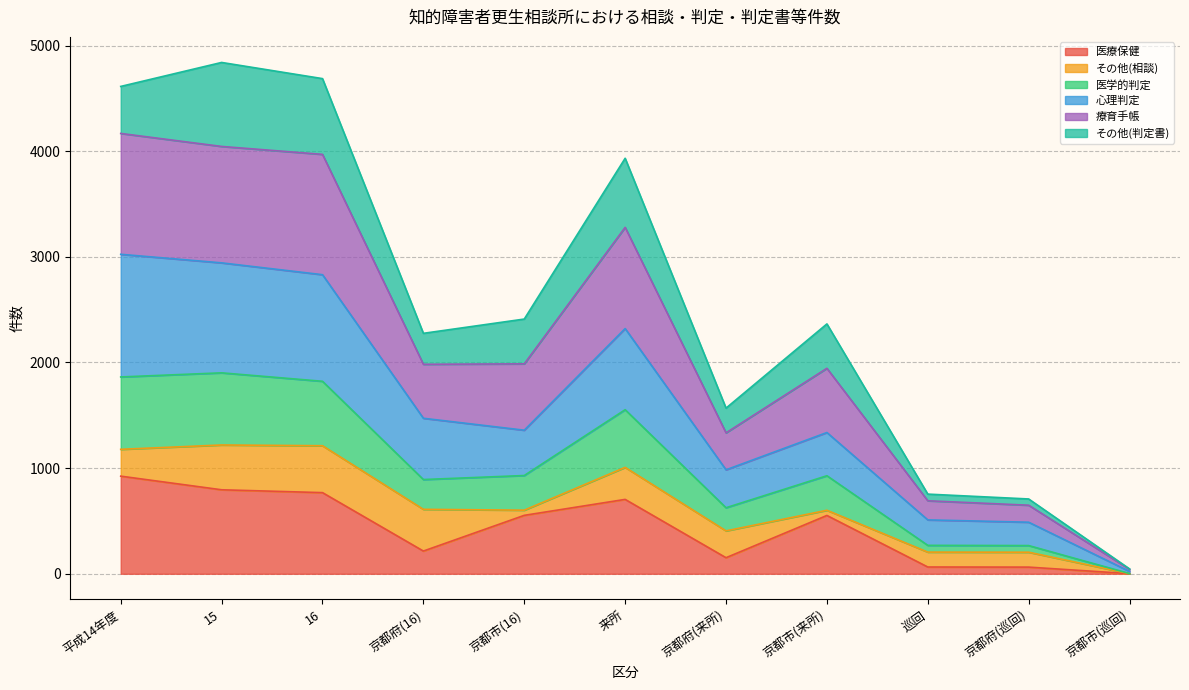

How many interior local peaks does the 療育手帳 series have?

3